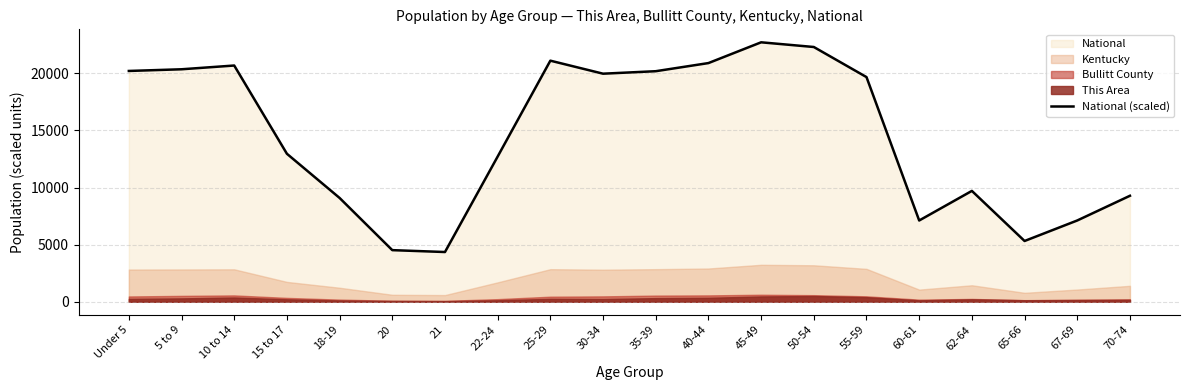

Between 70-74 and 22-24, which is larger?

22-24